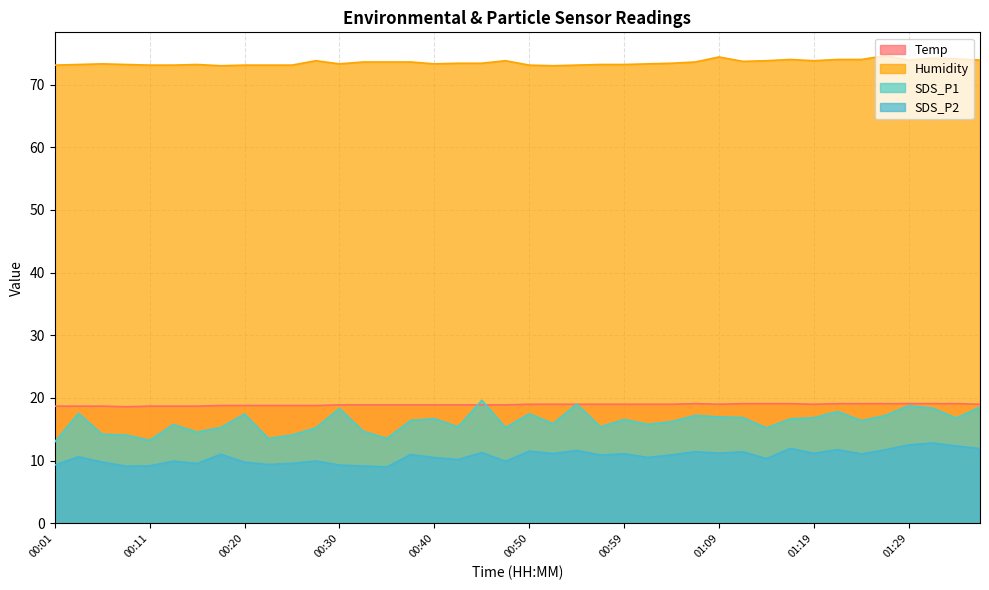

What is the label of the 32nd point from the right?

00:20